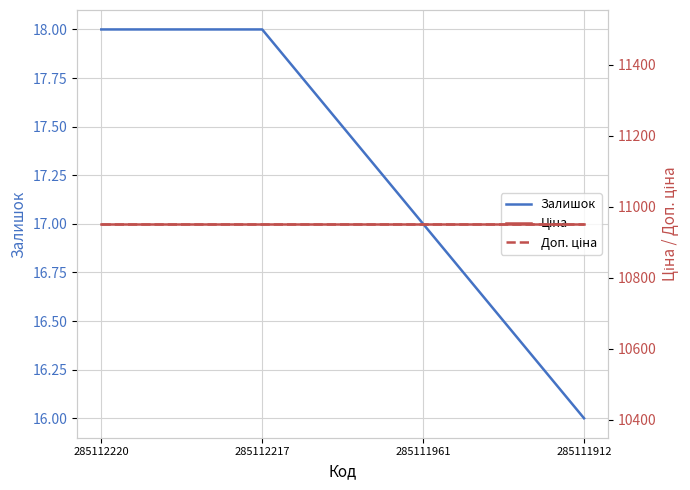

At how many categories does at least one series exceed 8363?

4